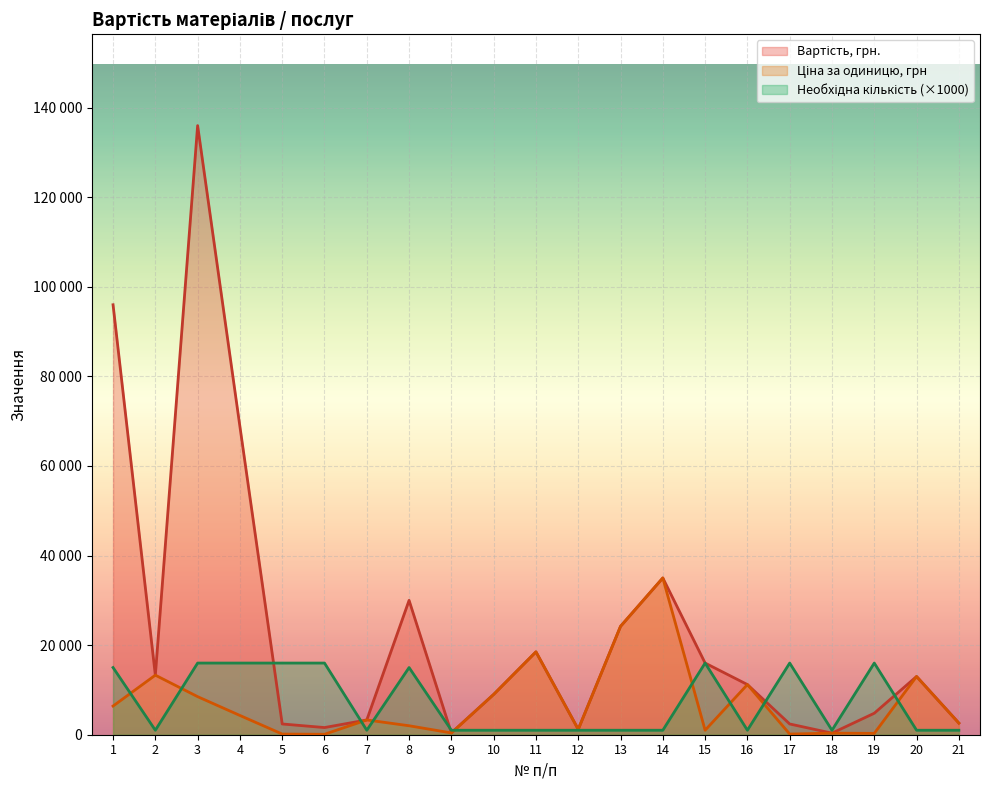

How many categories are shown in the chart?

21